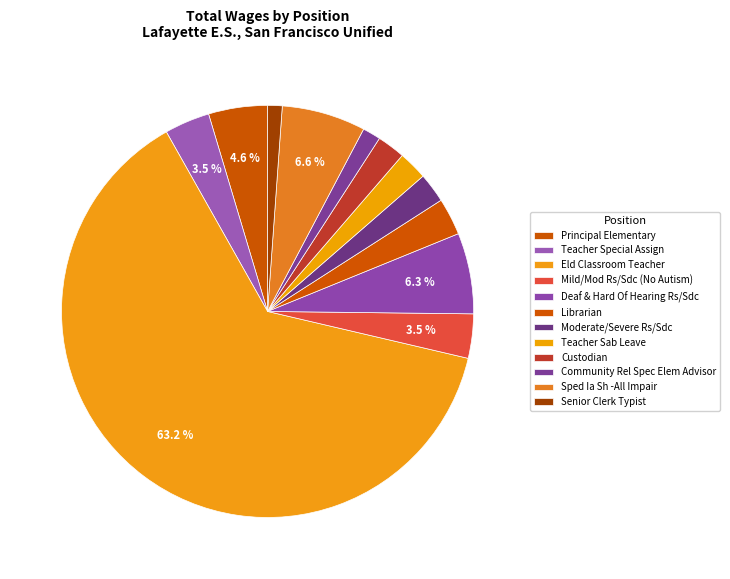

What is the change in value from Mild/Mod Rs/Sdc (No Autism) to Senior Clerk Typist?

-57493